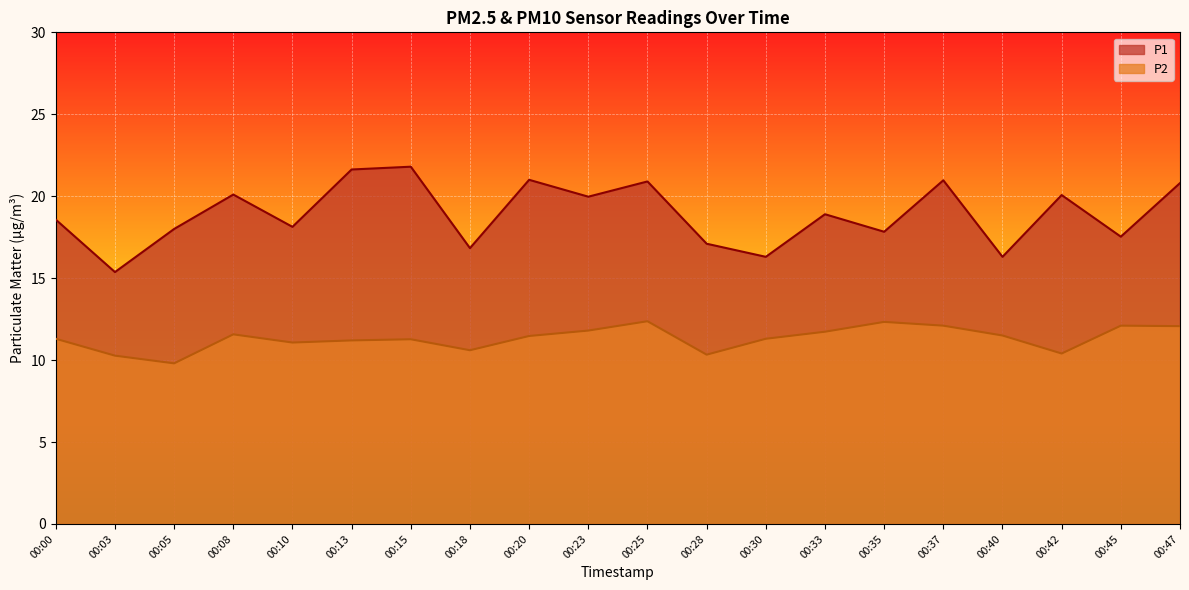

What is the sum of all P2 values?

226.6